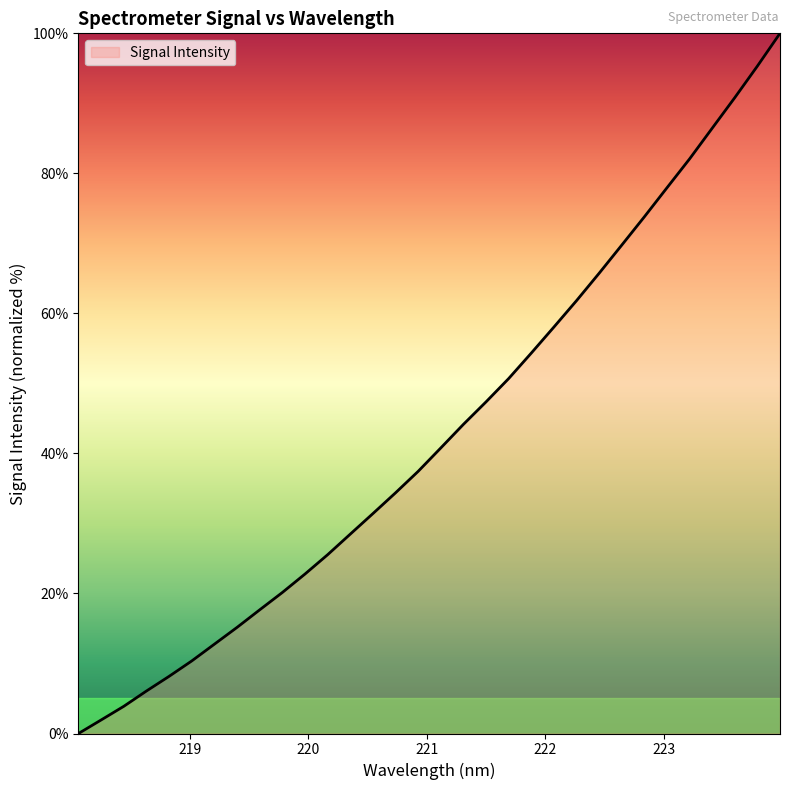

What is the label of the 3rd point from the left?

218.442